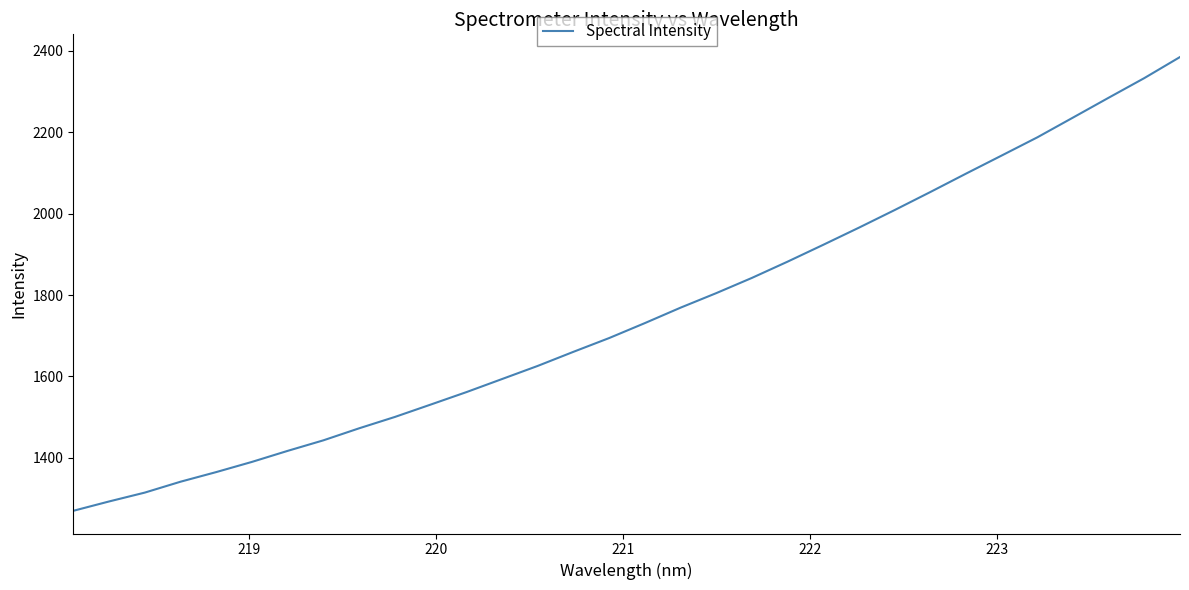

What is the greatest value displayed?

2385.1